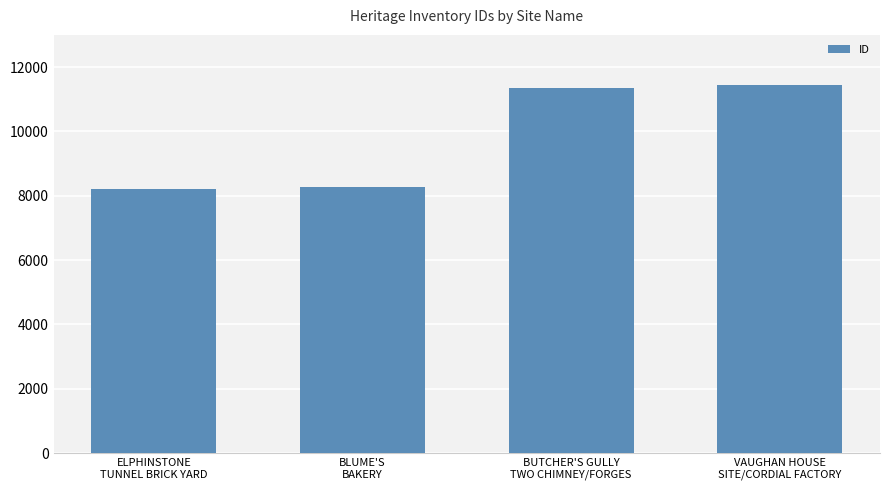

What is the smallest value displayed?

8221